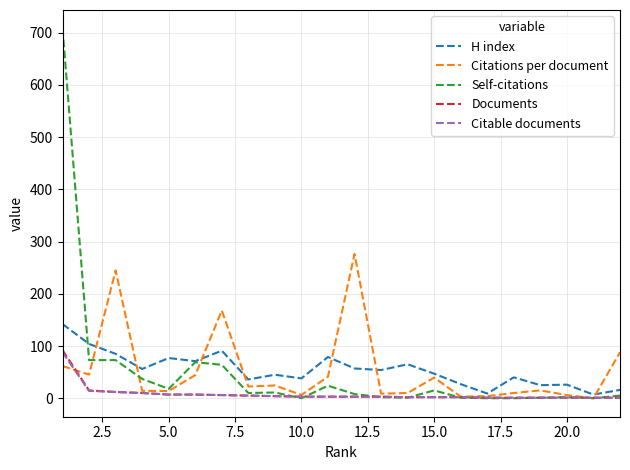

Which series has the widest spread of values?

Self-citations